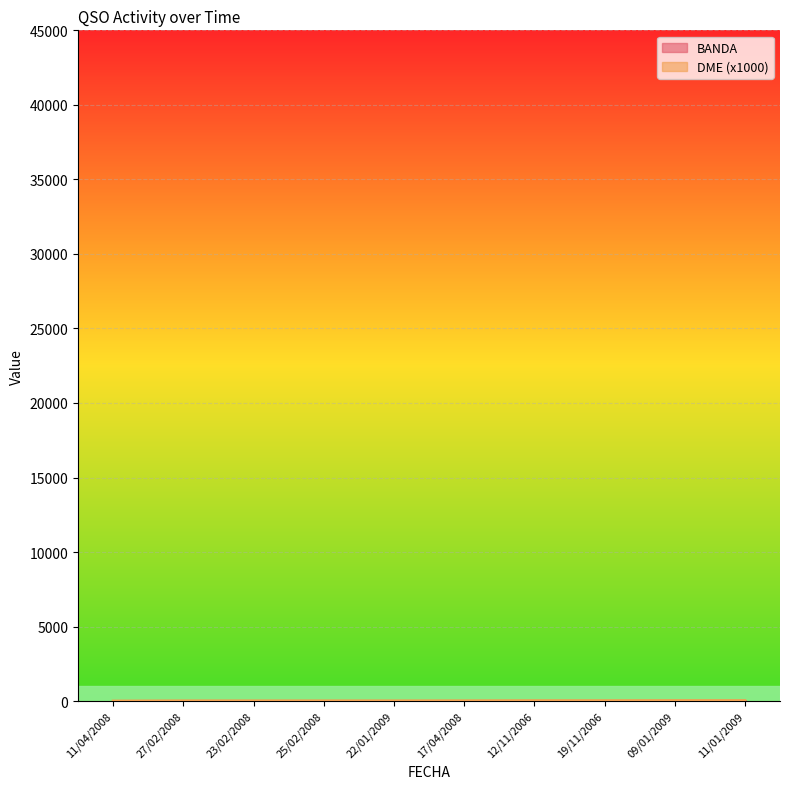

What is the change in value from 23/02/2008 to 17/04/2008?

+4.0